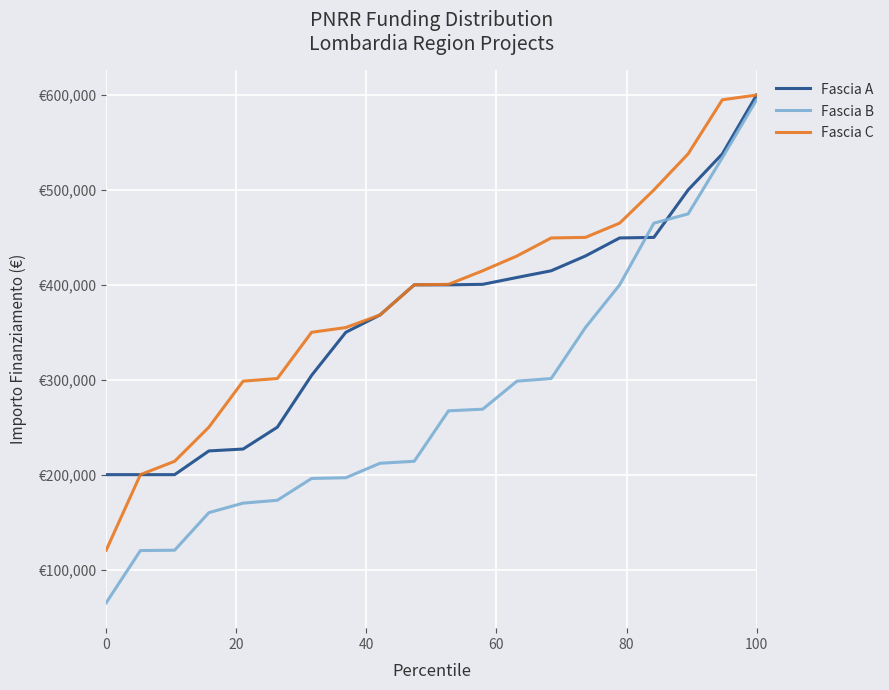

True or false: Fascia A and Fascia C cross at least once.

False